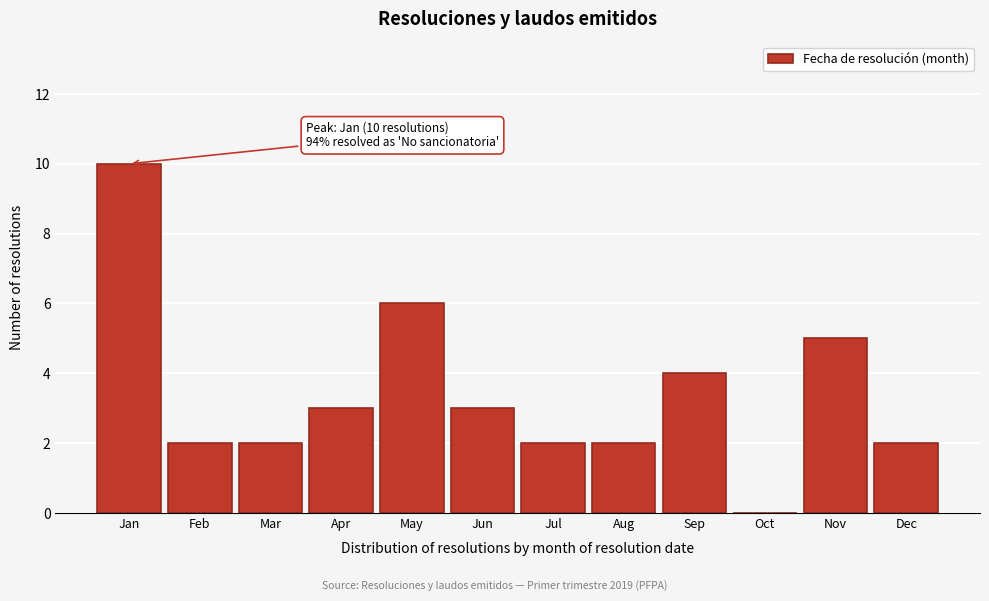

Reading right to left, what are all the values shown in this chart?

Dec=2	Nov=5	Oct=0	Sep=4	Aug=2	Jul=2	Jun=3	May=6	Apr=3	Mar=2	Feb=2	Jan=10